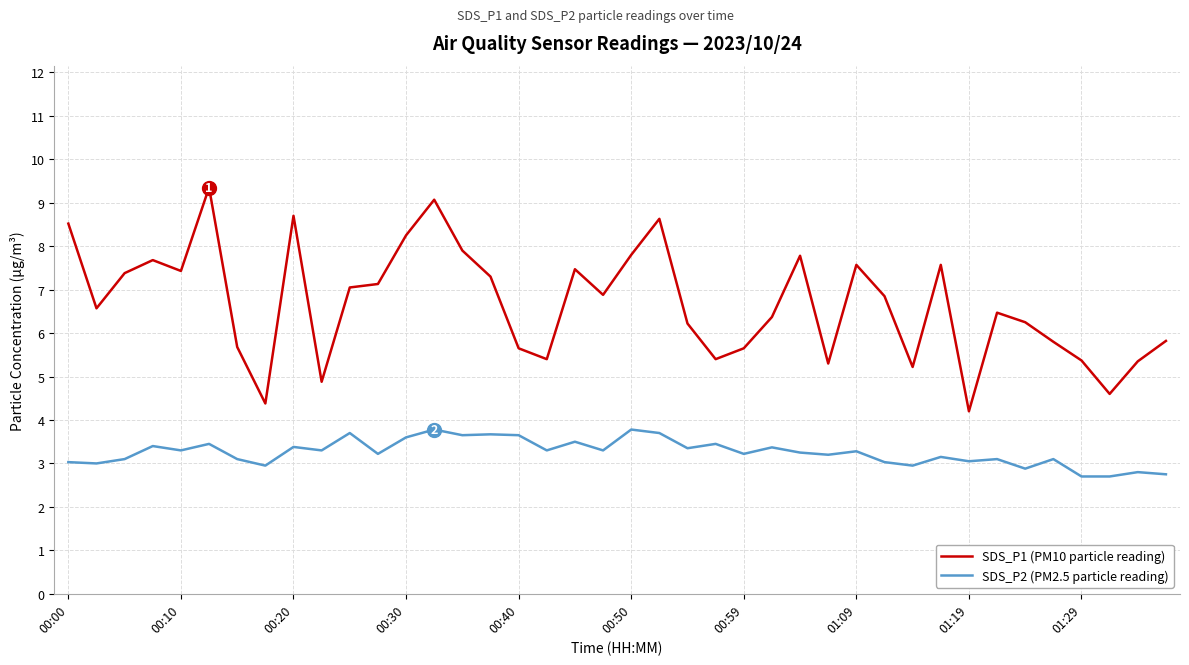

Rank the series by their maximum value, from lowest to highest.

SDS_P2 (PM2.5 particle reading), SDS_P1 (PM10 particle reading)